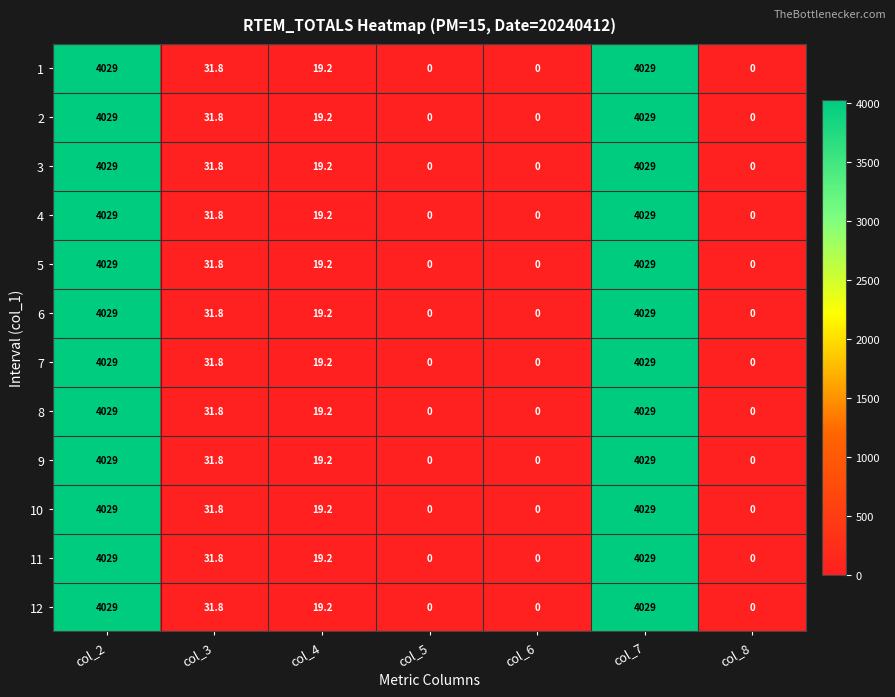

What is the maximum value for 8?

4029.0